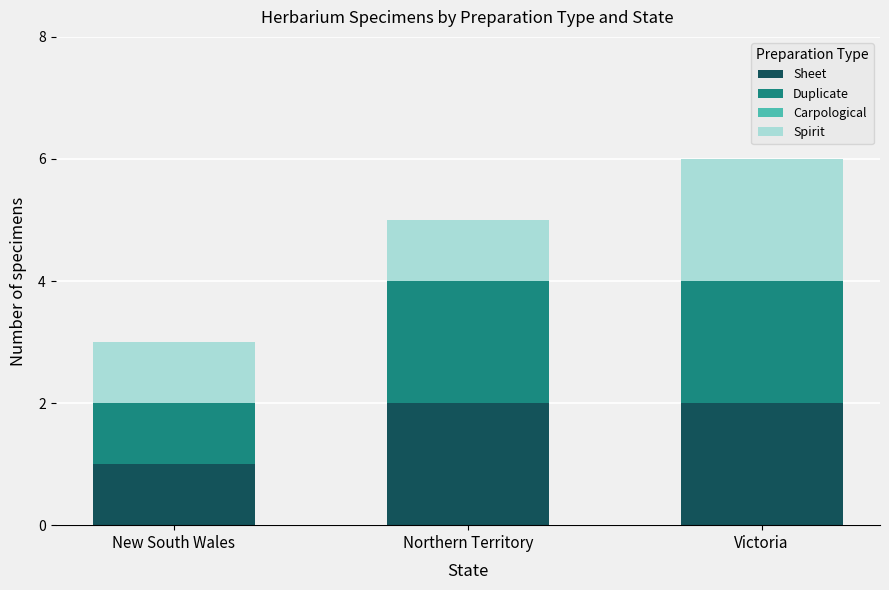

At which category is the sum across all series the highest?

Victoria